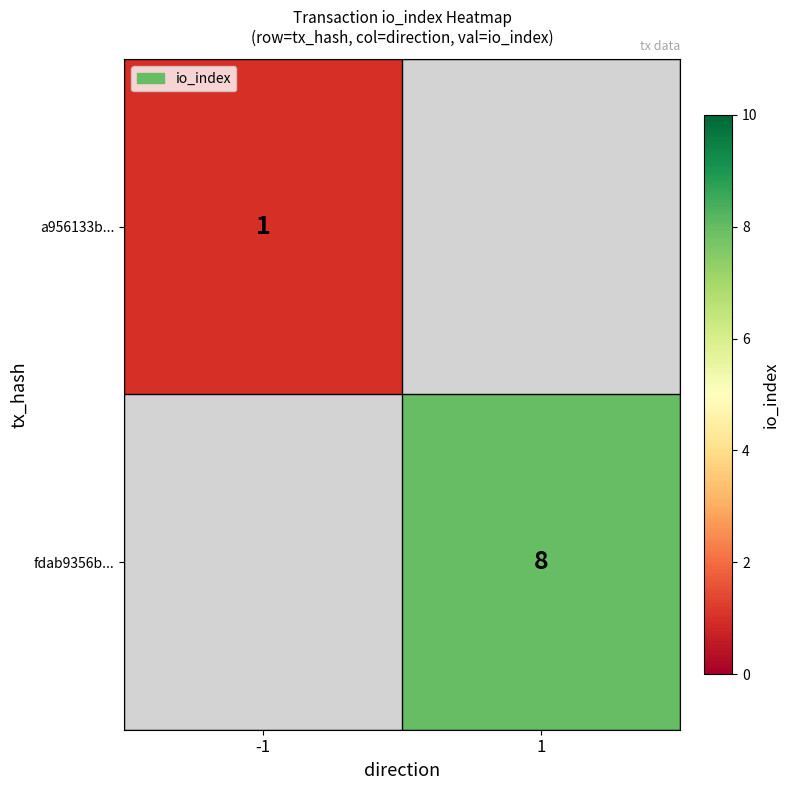

True or false: fdab9356b... has a value of 8 at 1.

True